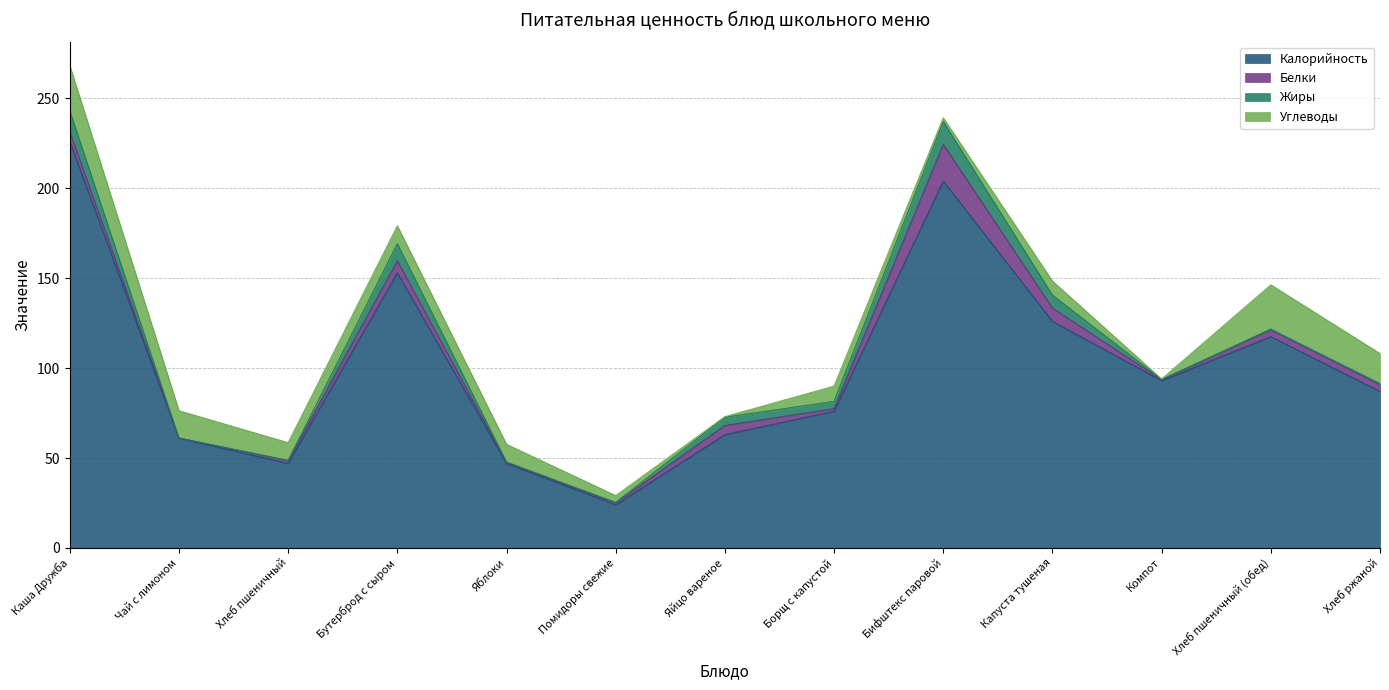

What is the greatest value displayed?

226.2